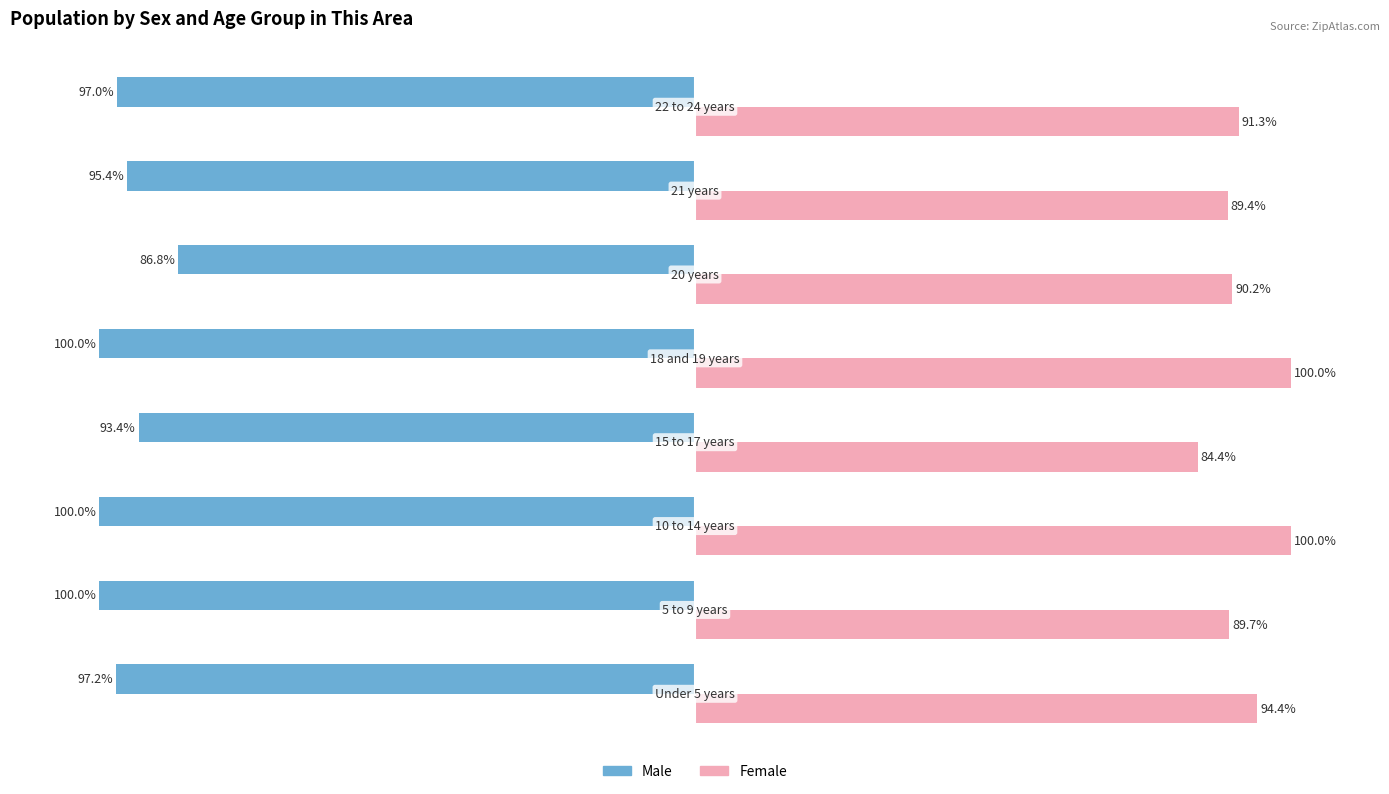

Which series has the largest total across all categories?

Female